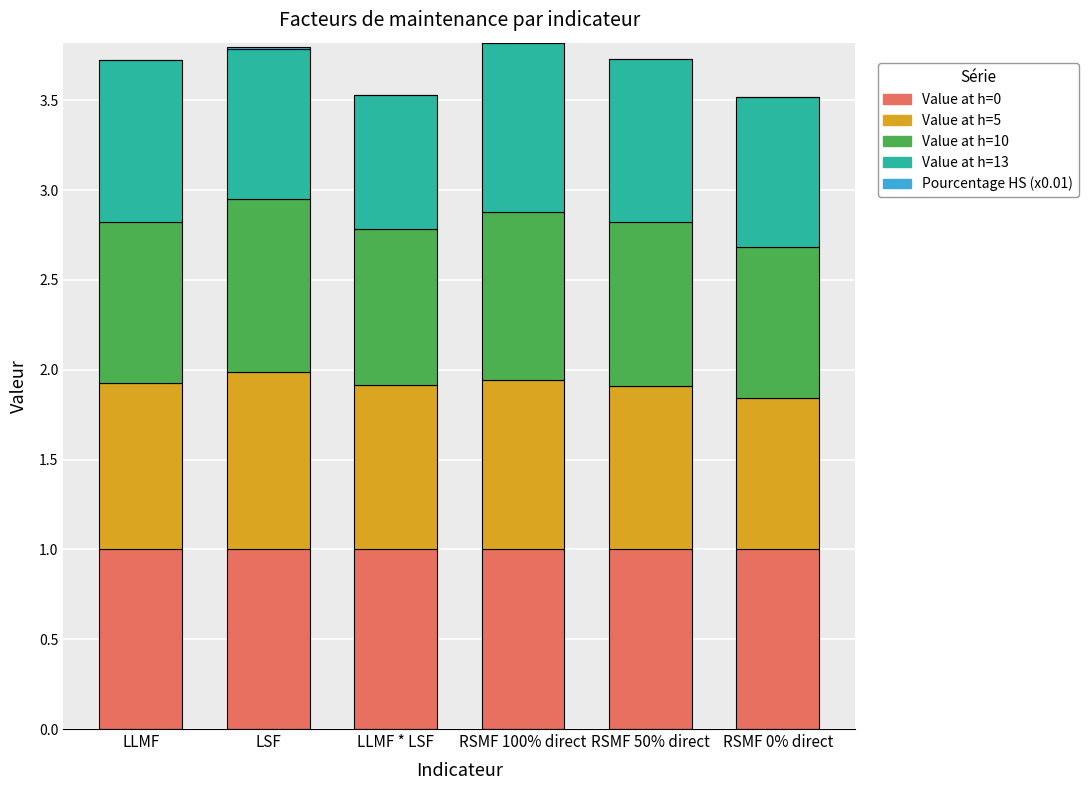

What is the total value across all series at LSF?

3.8